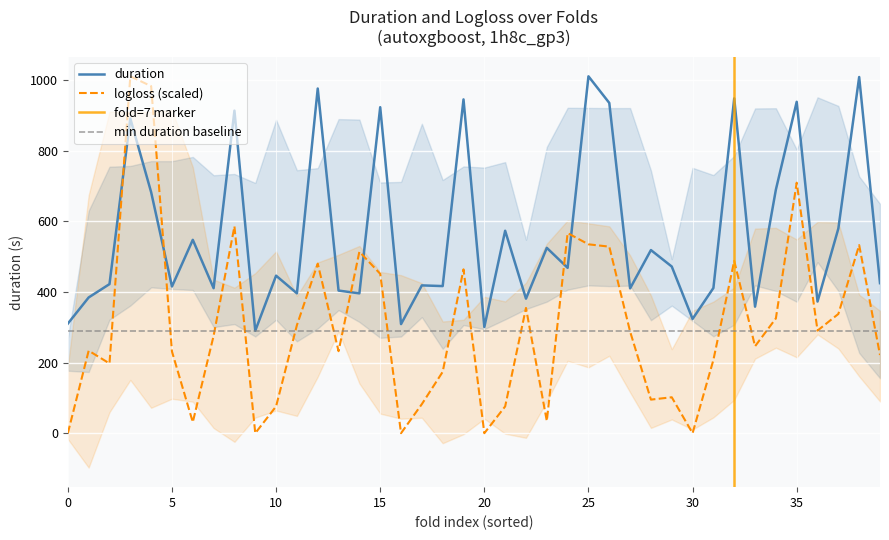

True or false: logloss (scaled) and duration intersect in this chart.

True